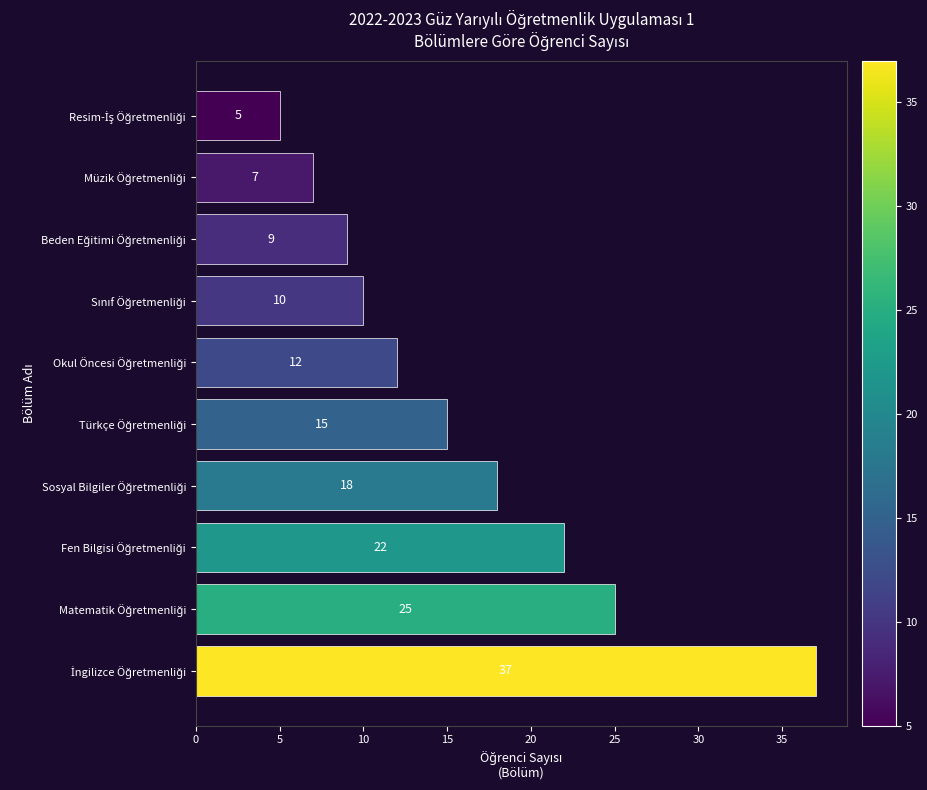

Reading top to bottom, what are all the values shown in this chart?

5	7	9	10	12	15	18	22	25	37